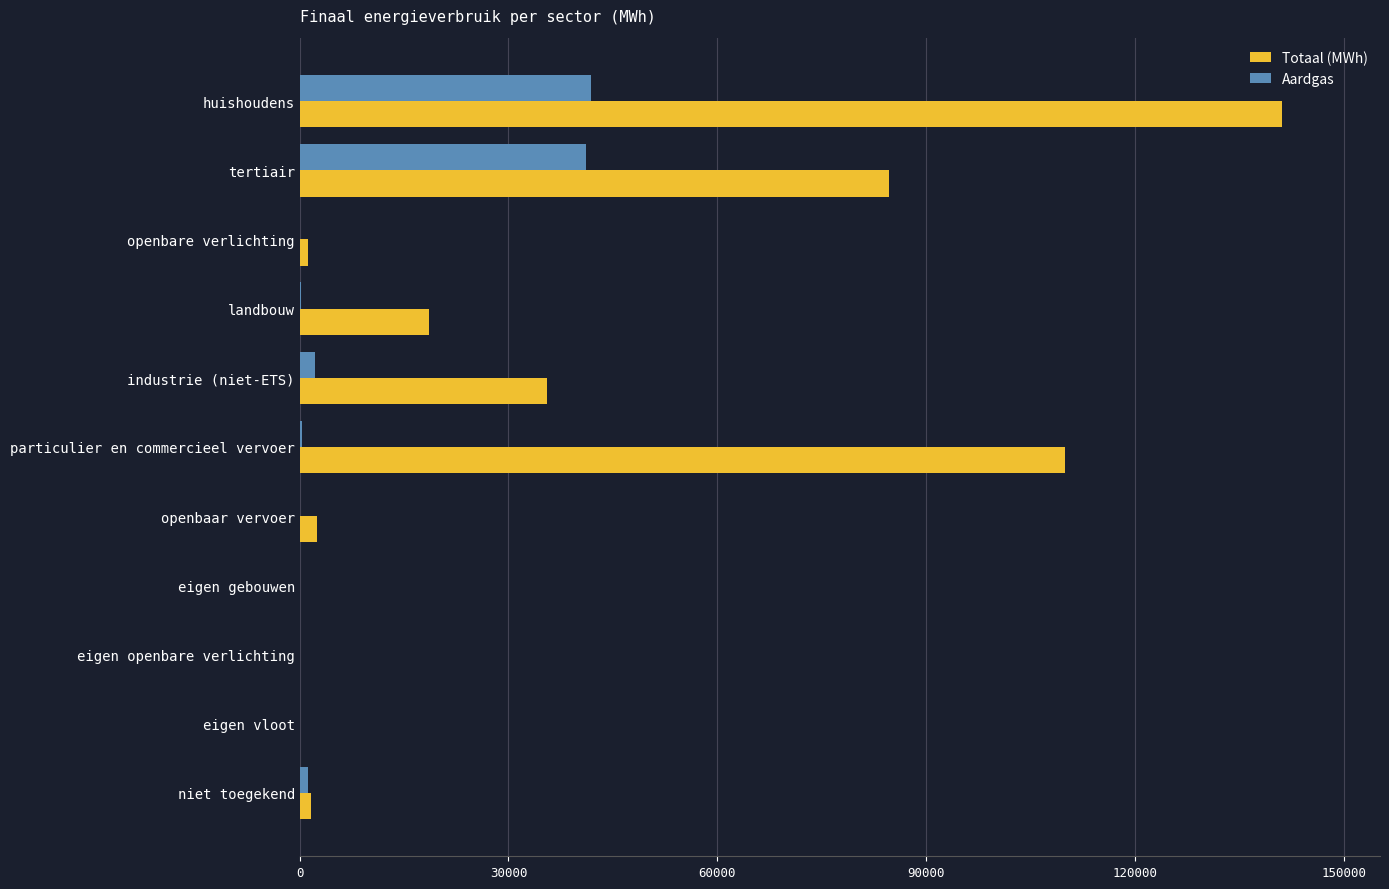

How many values in the Totaal (MWh) series exceed 2518?

6